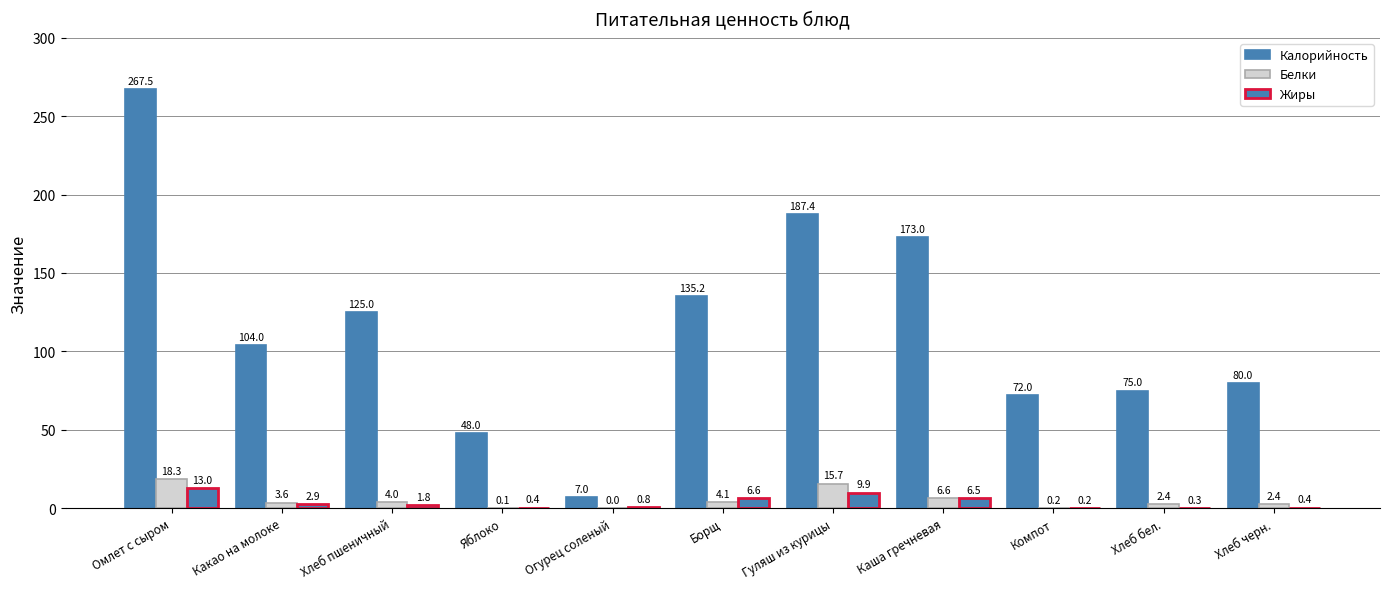

What is the maximum value shown in the chart?

267.5